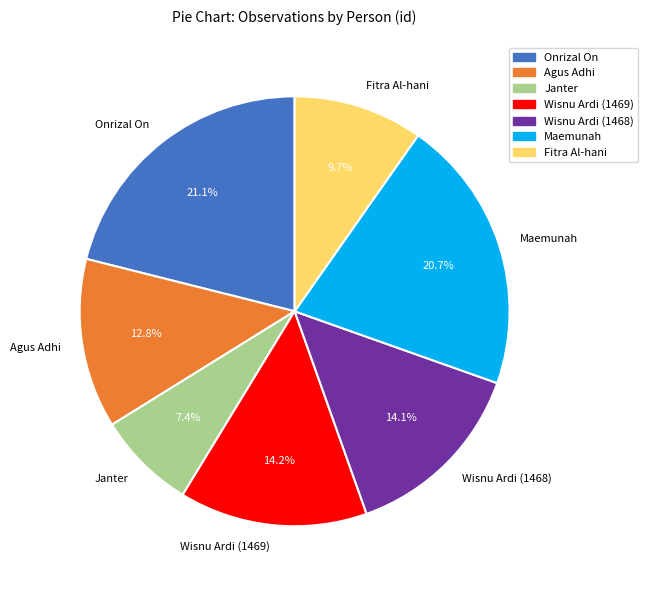

The Onrizal On slice represents 21% of the pie. True or false?

True